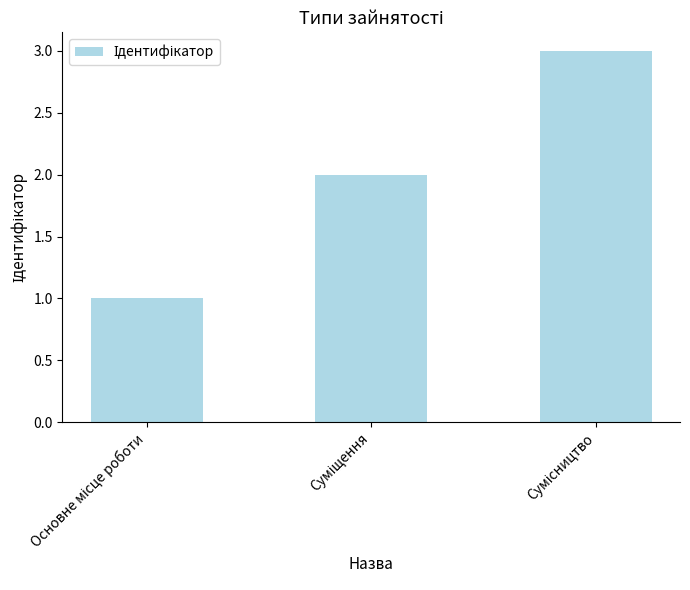

What is the greatest value displayed?

3